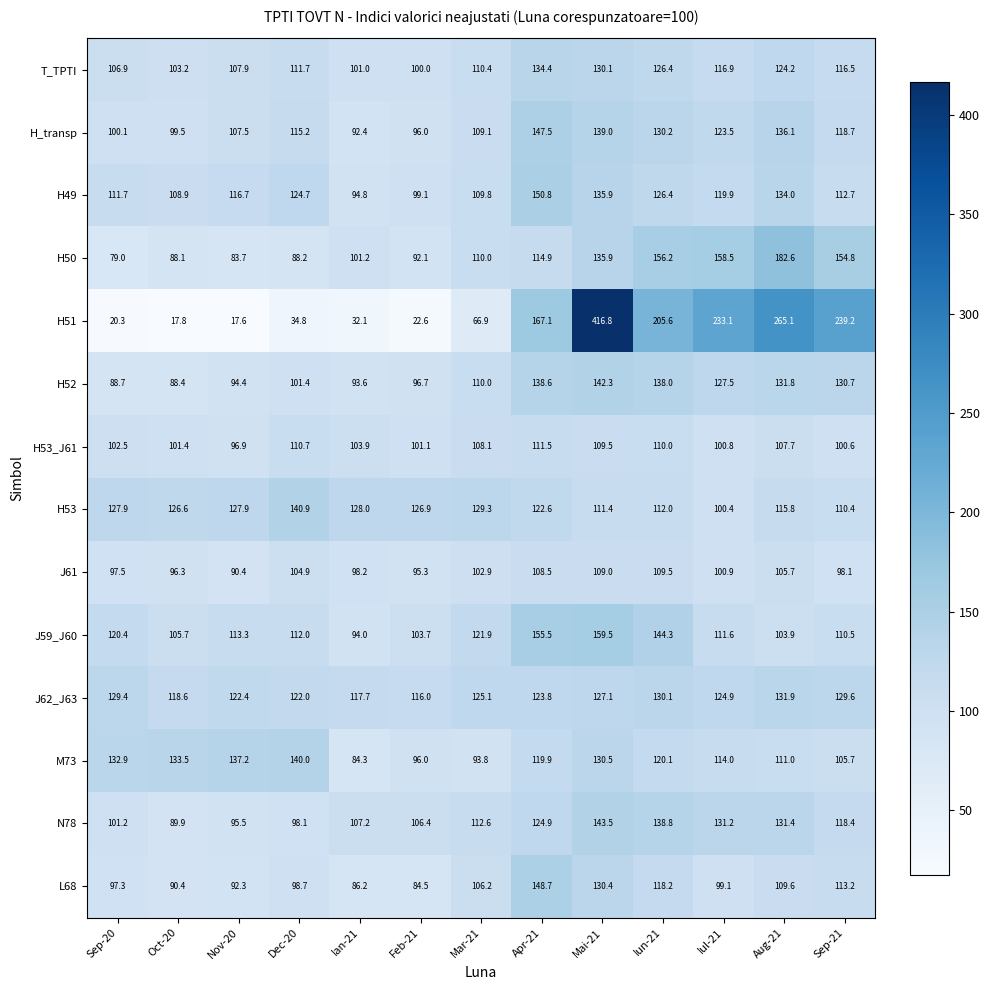

What is the minimum value shown in the chart?

17.6